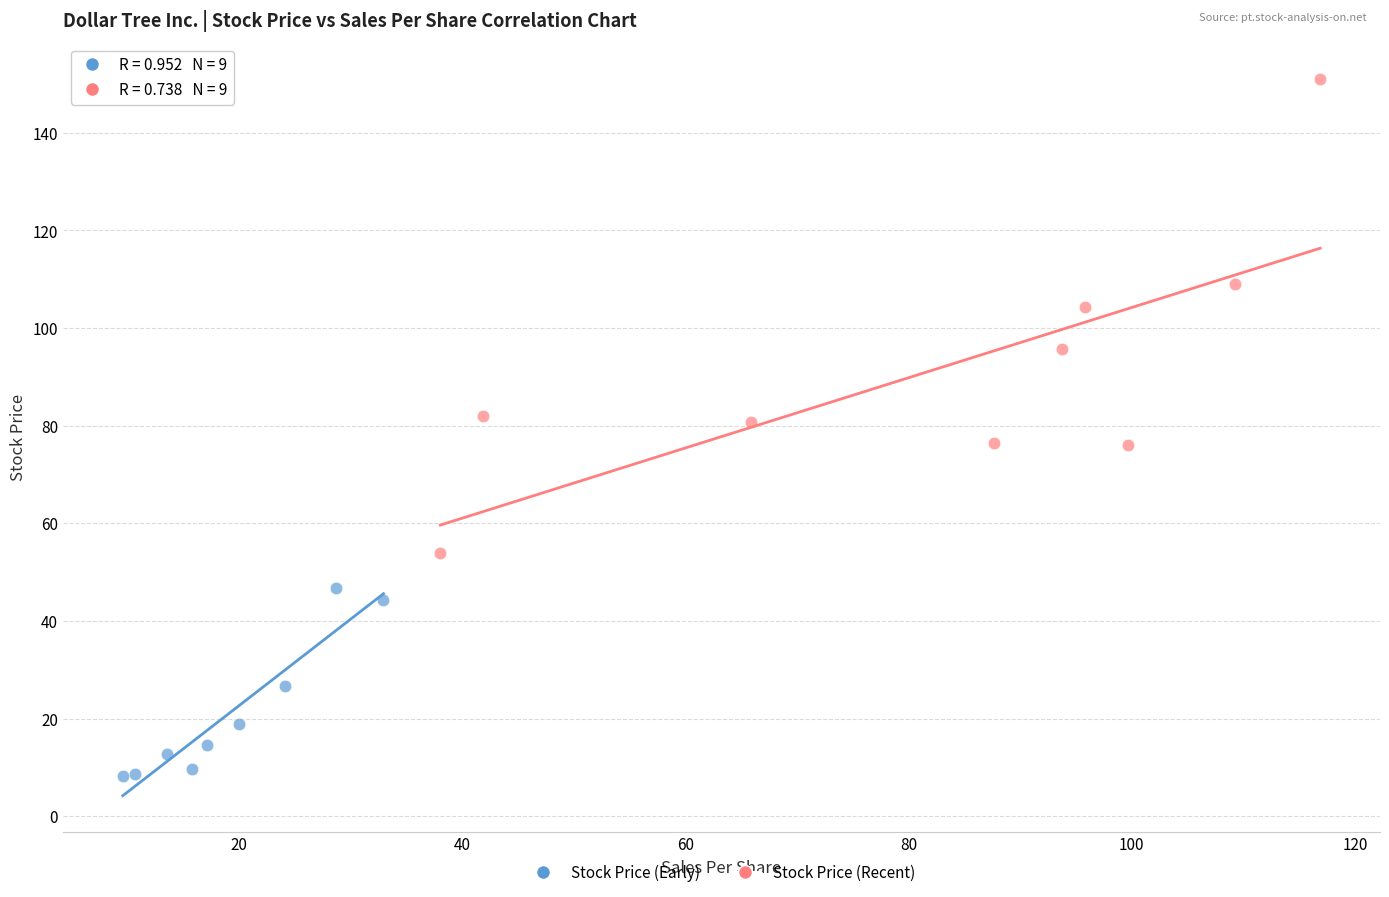

Which series contains the lowest Y value?

Stock Price (Early)